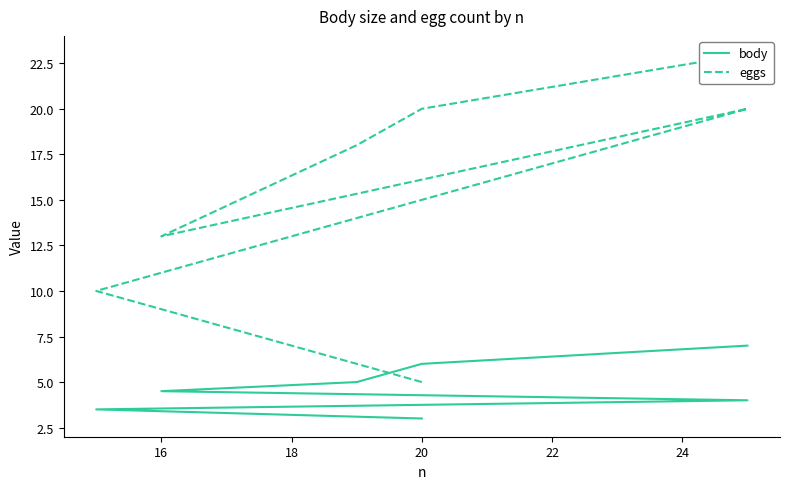

How many data points in eggs are above 18?

3